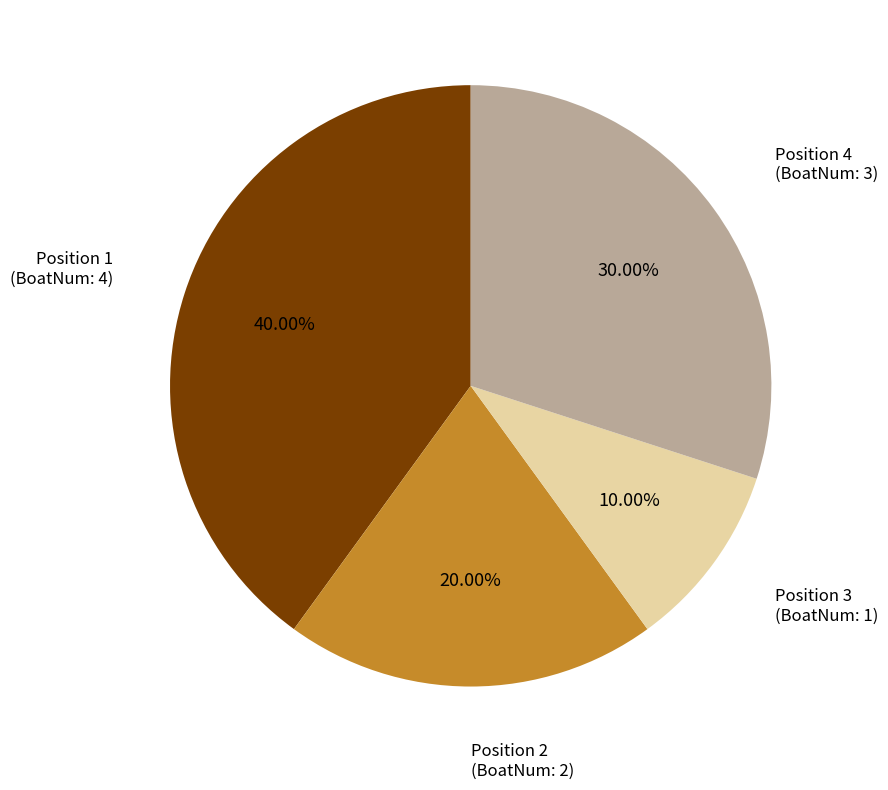

Is there any slice that represents more than half of the pie?

No